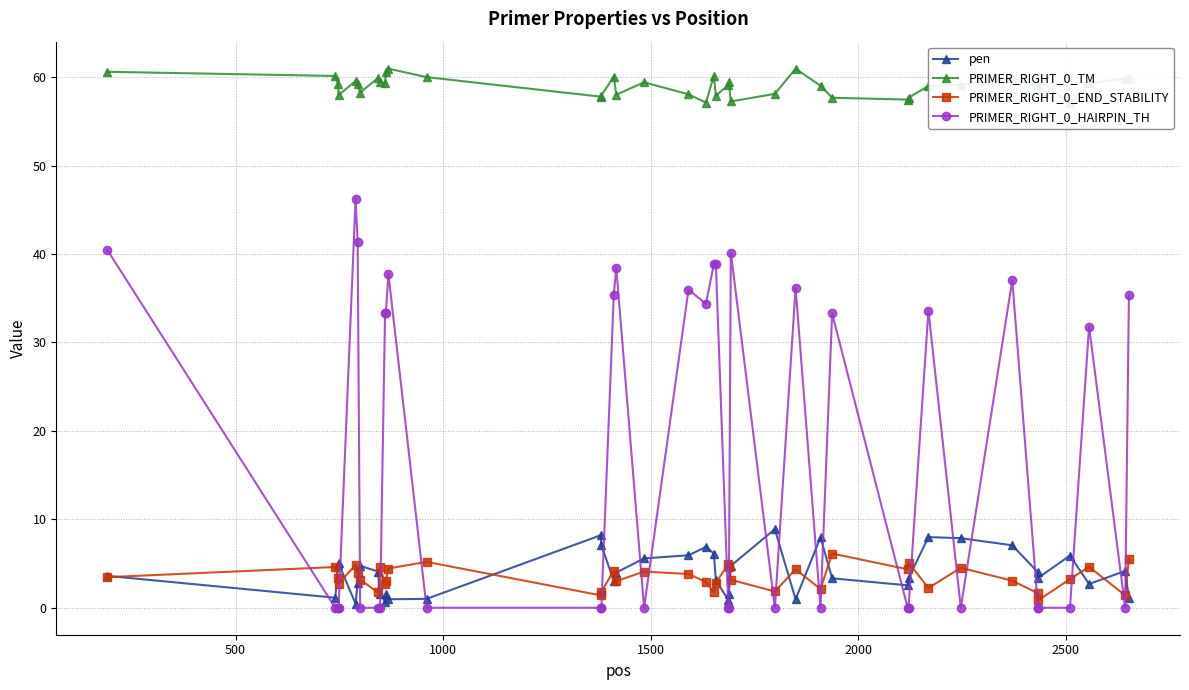

What is the highest value of the pen series?

8.9